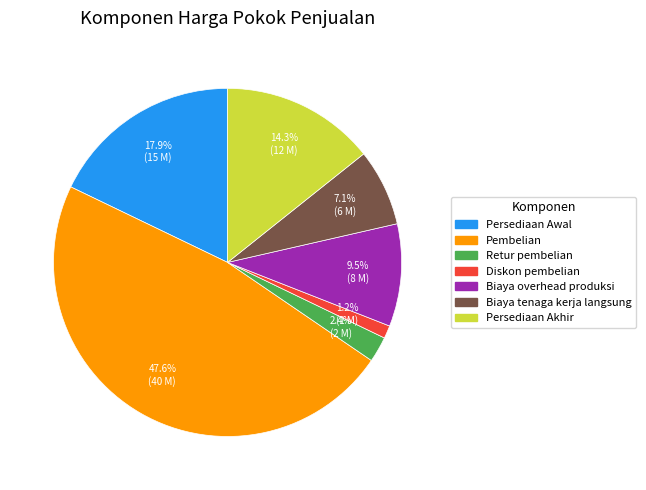

Which category has the biggest portion of the pie?

Pembelian